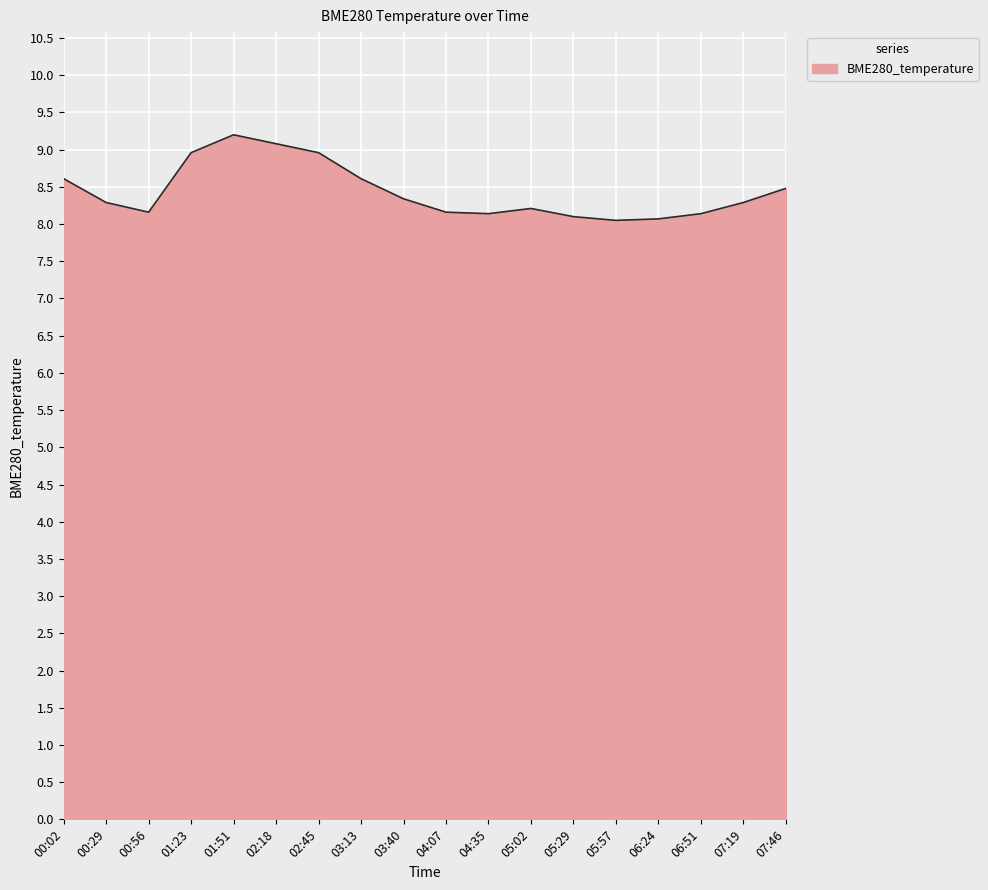

True or false: the data shows 9.1 at 02:18.

True